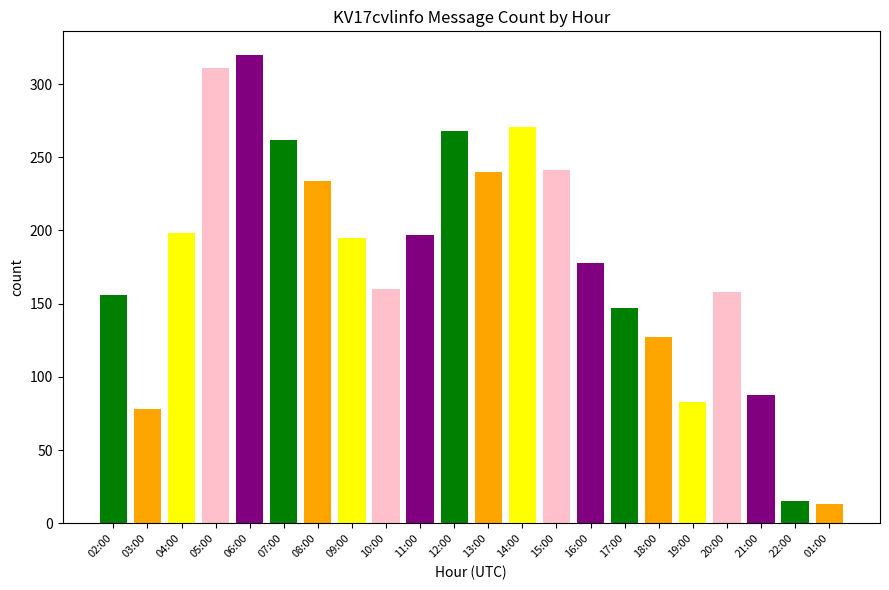

What is the difference between the second highest and second lowest values?

296